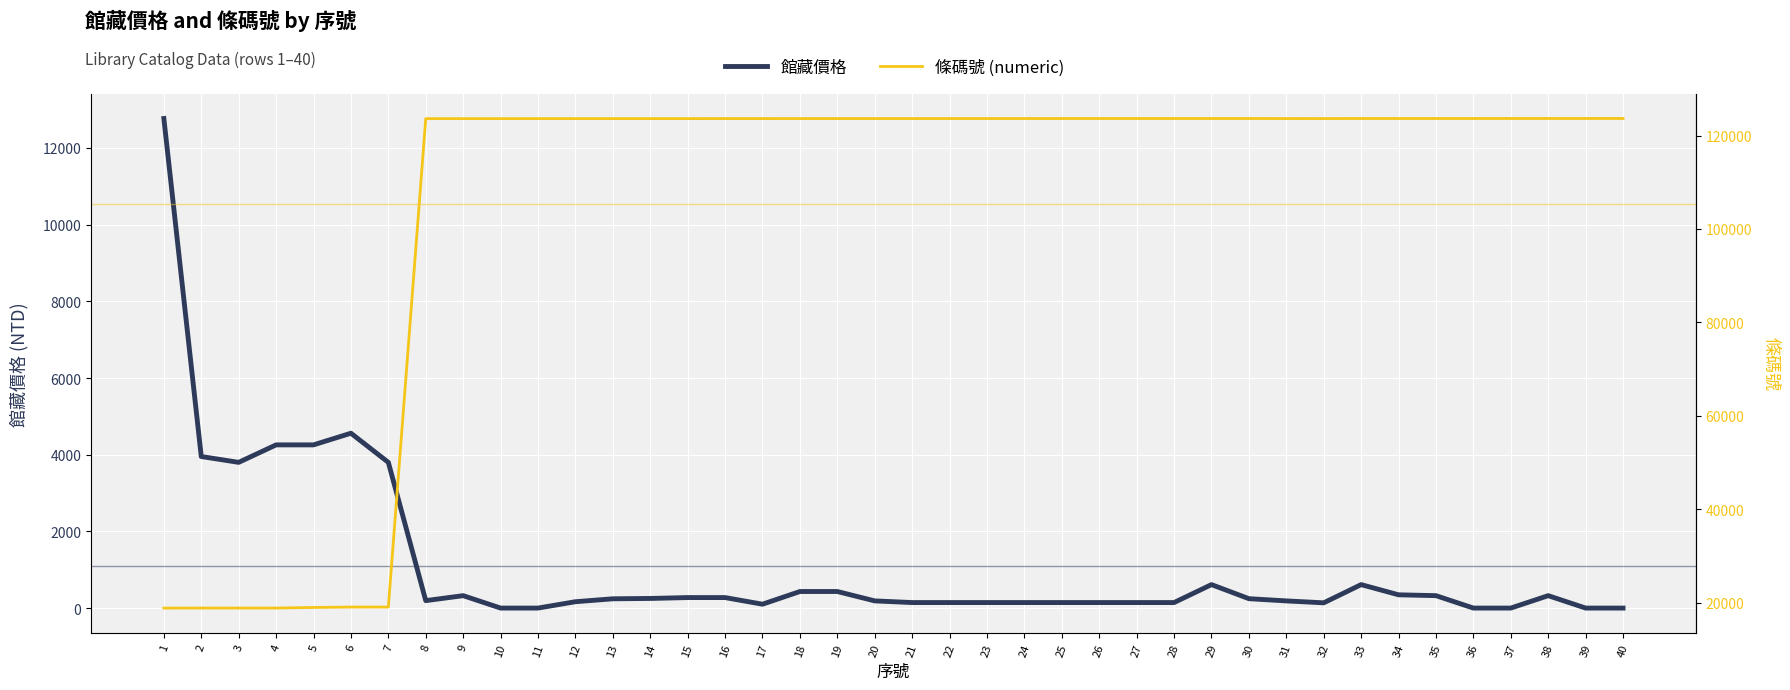

How many interior local peaks does the 條碼號 (numeric) series have?

1